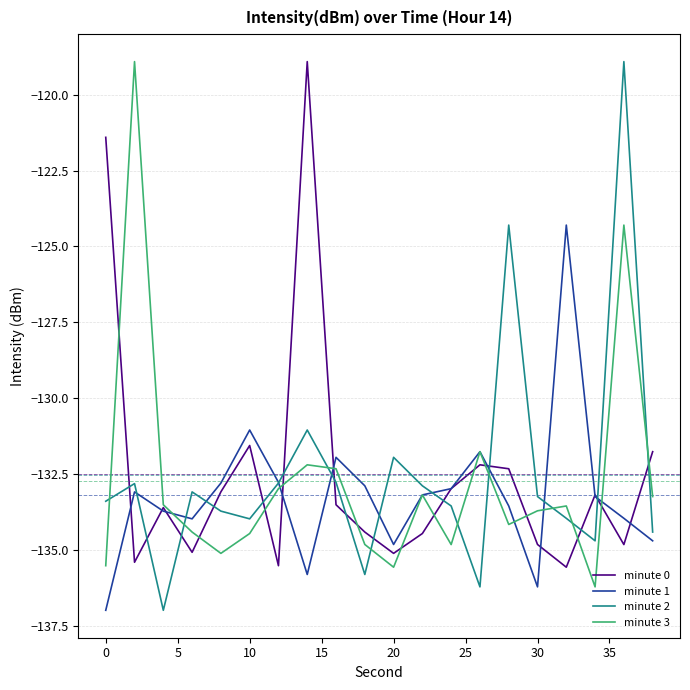

Which series ends up on top after the final intersection of minute 0 and minute 2?

minute 0